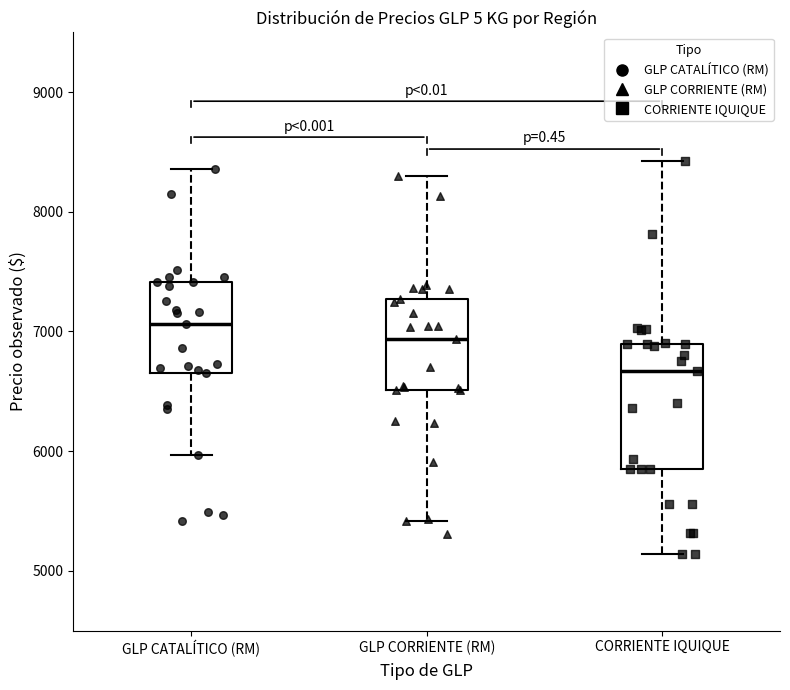

Which box has the highest median line?

GLP CATALÍTICO (RM)